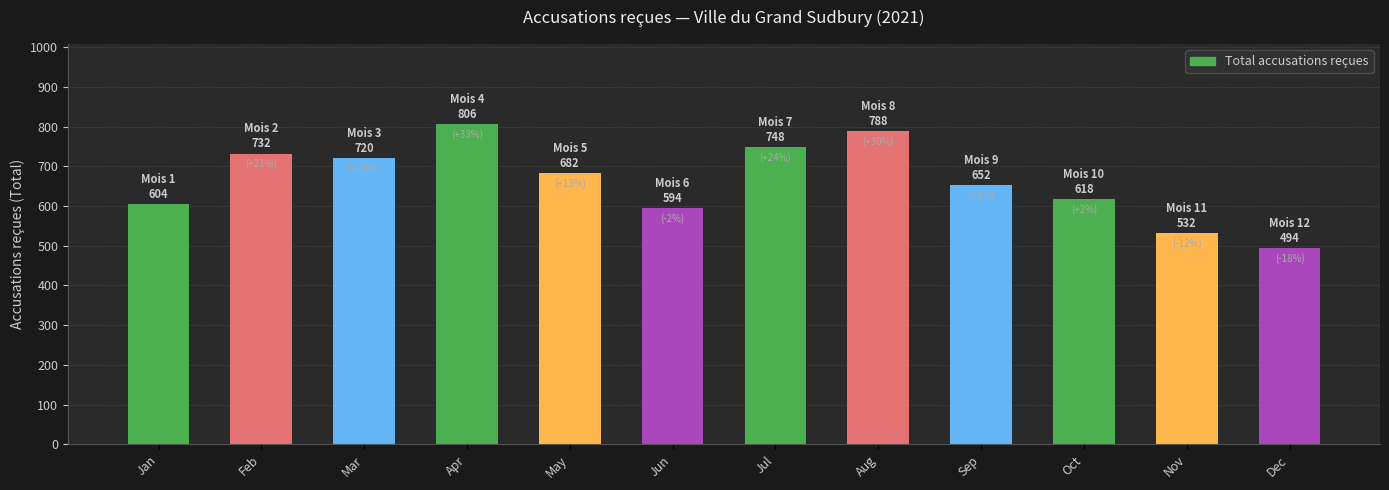

True or false: the data shows 957 at Jun.

False